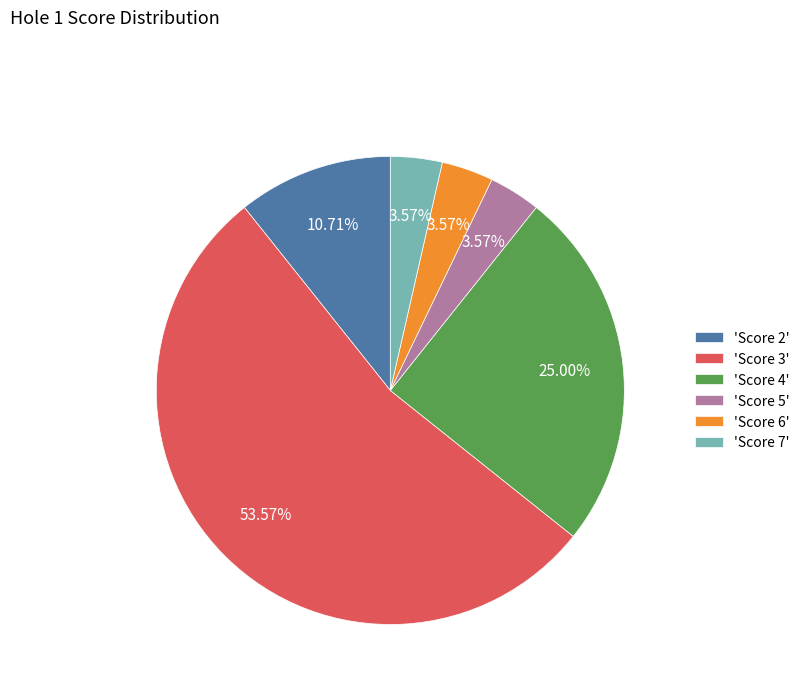

Is there a majority slice in this chart?

Yes